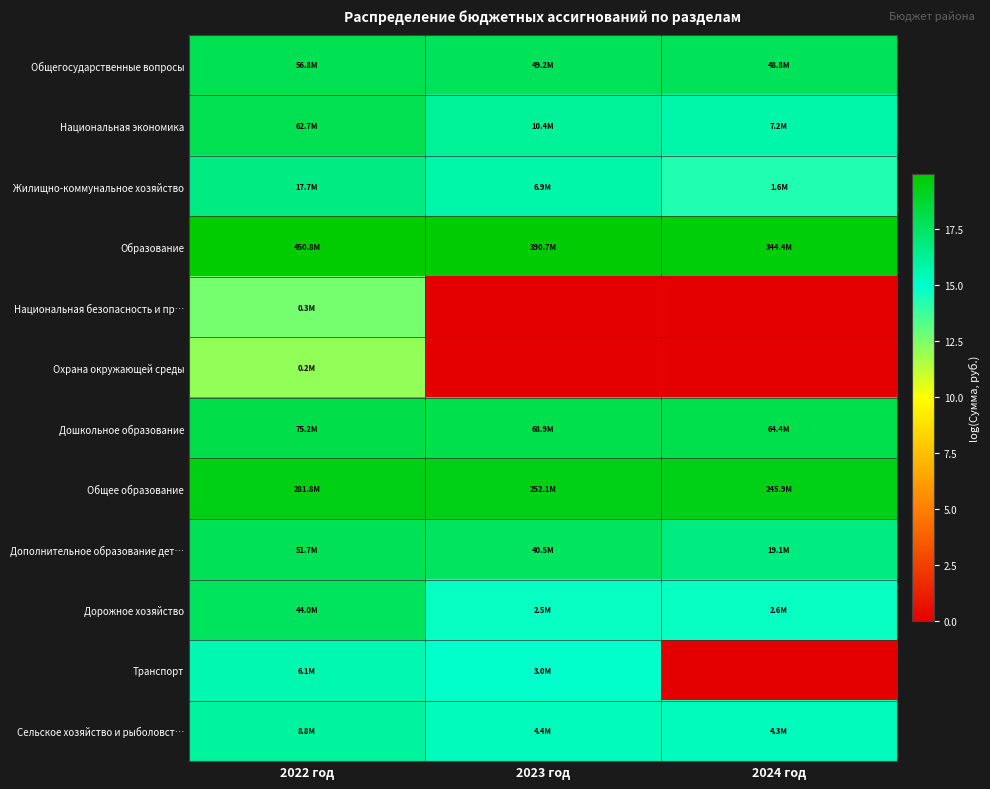

What is the maximum value shown in the chart?

19.9